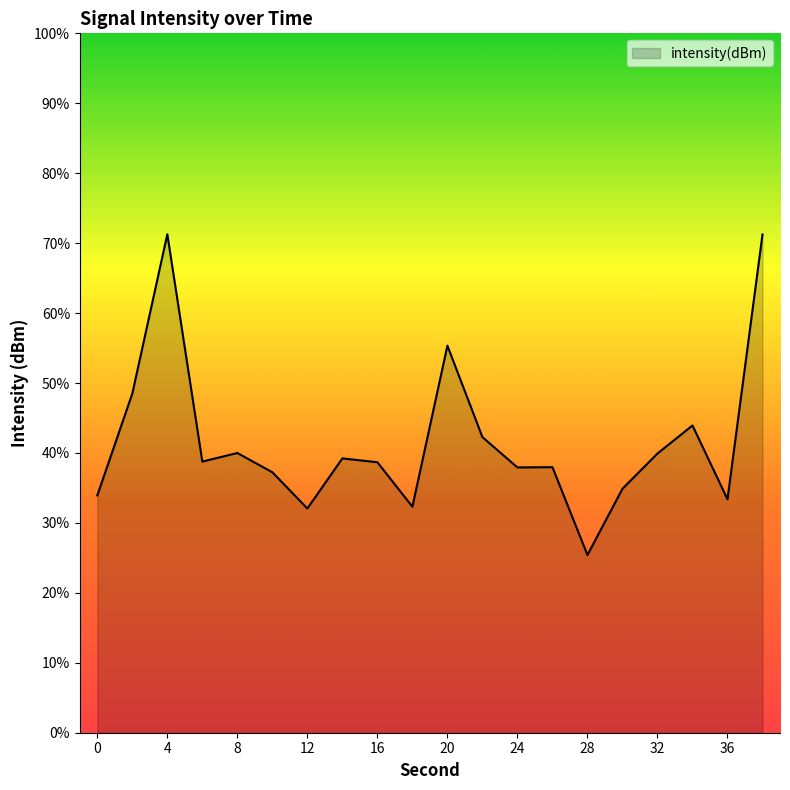

What is the greatest value displayed?

71.3